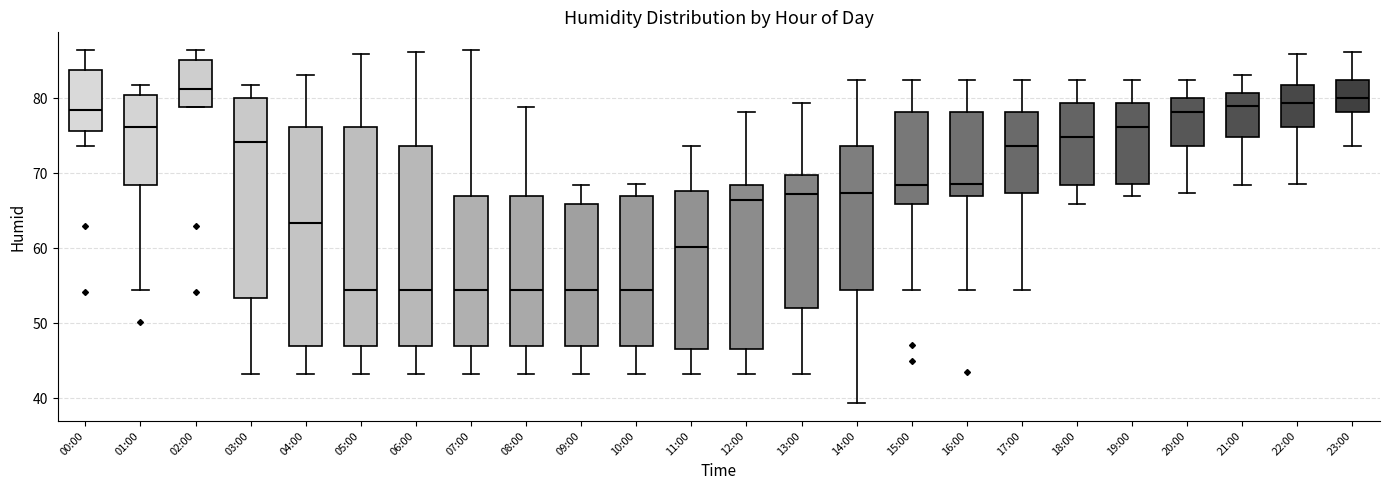

Reading left to right, read every box against the y-axis: the position of its median line, the range the box covers, and the ends of its whiskers. The values are not printed on the chart, so give them approximately, as read against the axis.

00:00: median 78, box 76 to 84, whiskers 74 to 86
01:00: median 76, box 68 to 80, whiskers 54 to 82
02:00: median 81, box 79 to 85, whiskers 79 to 86
03:00: median 74, box 53 to 80, whiskers 43 to 82
04:00: median 63, box 47 to 76, whiskers 43 to 83
05:00: median 54, box 47 to 76, whiskers 43 to 86
06:00: median 54, box 47 to 74, whiskers 43 to 86
07:00: median 54, box 47 to 67, whiskers 43 to 86
08:00: median 54, box 47 to 67, whiskers 43 to 79
09:00: median 54, box 47 to 66, whiskers 43 to 68
10:00: median 54, box 47 to 67, whiskers 43 to 69
11:00: median 60, box 47 to 68, whiskers 43 to 74
12:00: median 66, box 47 to 68, whiskers 43 to 78
13:00: median 67, box 52 to 70, whiskers 43 to 79
14:00: median 67, box 54 to 74, whiskers 39 to 82
15:00: median 68, box 66 to 78, whiskers 54 to 82
16:00: median 69, box 67 to 78, whiskers 54 to 82
17:00: median 74, box 67 to 78, whiskers 54 to 82
18:00: median 75, box 68 to 79, whiskers 66 to 82
19:00: median 76, box 69 to 79, whiskers 67 to 82
20:00: median 78, box 74 to 80, whiskers 67 to 82
21:00: median 79, box 75 to 81, whiskers 68 to 83
22:00: median 79, box 76 to 82, whiskers 69 to 86
23:00: median 80, box 78 to 82, whiskers 74 to 86